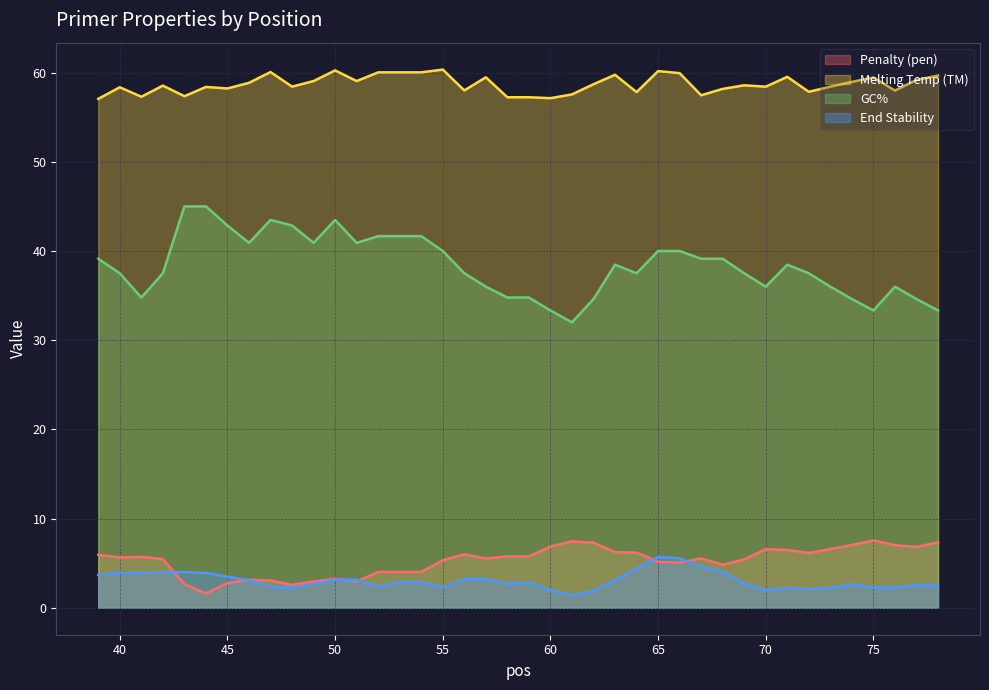

Rank the series by their maximum value, from highest to lowest.

Melting Temp (TM), GC%, Penalty (pen), End Stability